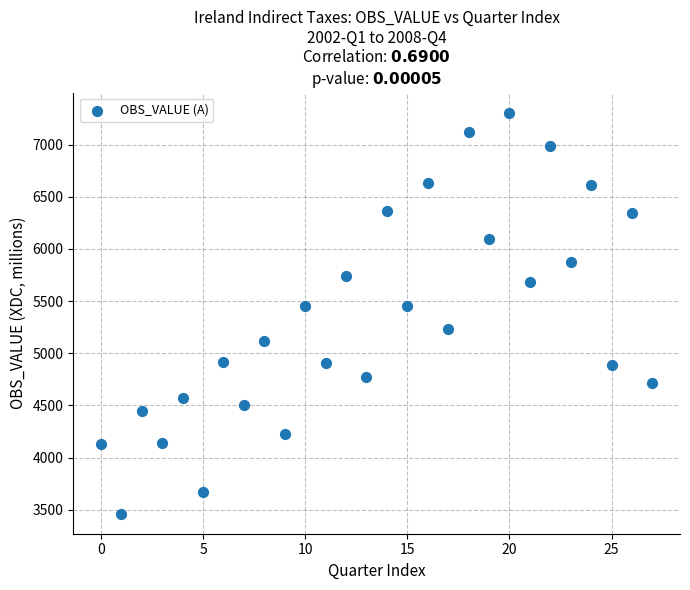

What is the range of Y values (max minus min)?

3843.8